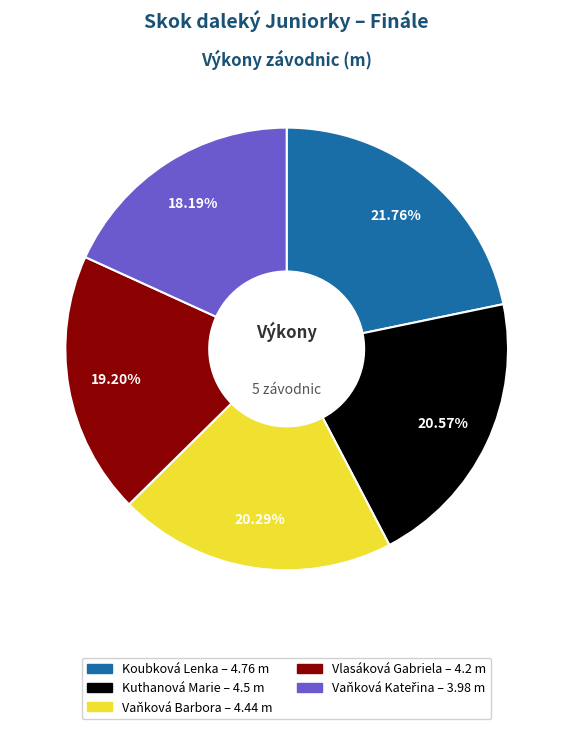

What is the largest slice in the pie chart?

Koubková Lenka